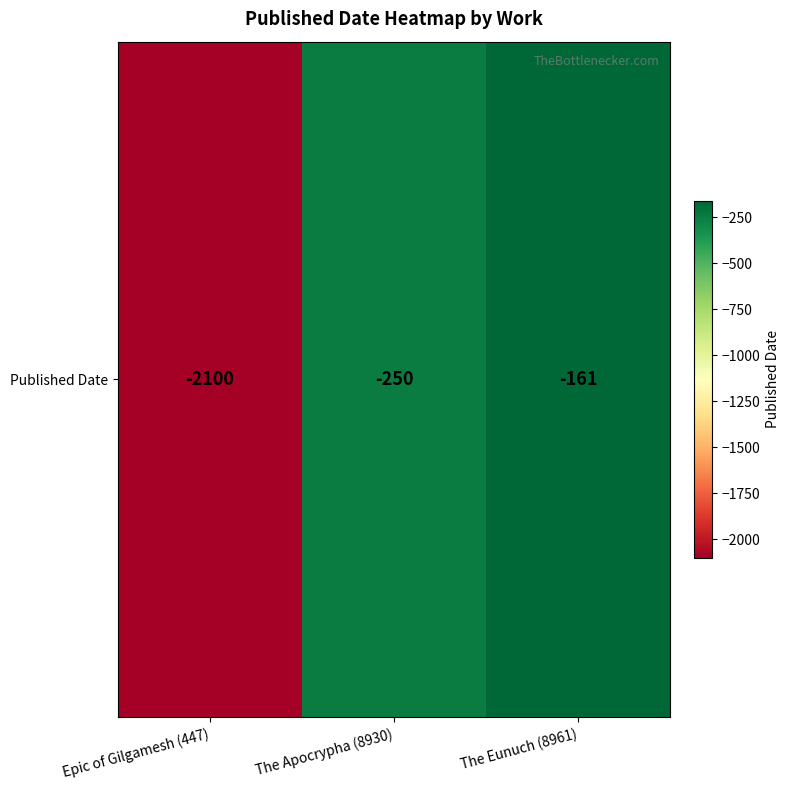

The chart shows a value of -44 at The Eunuch (8961). True or false?

False